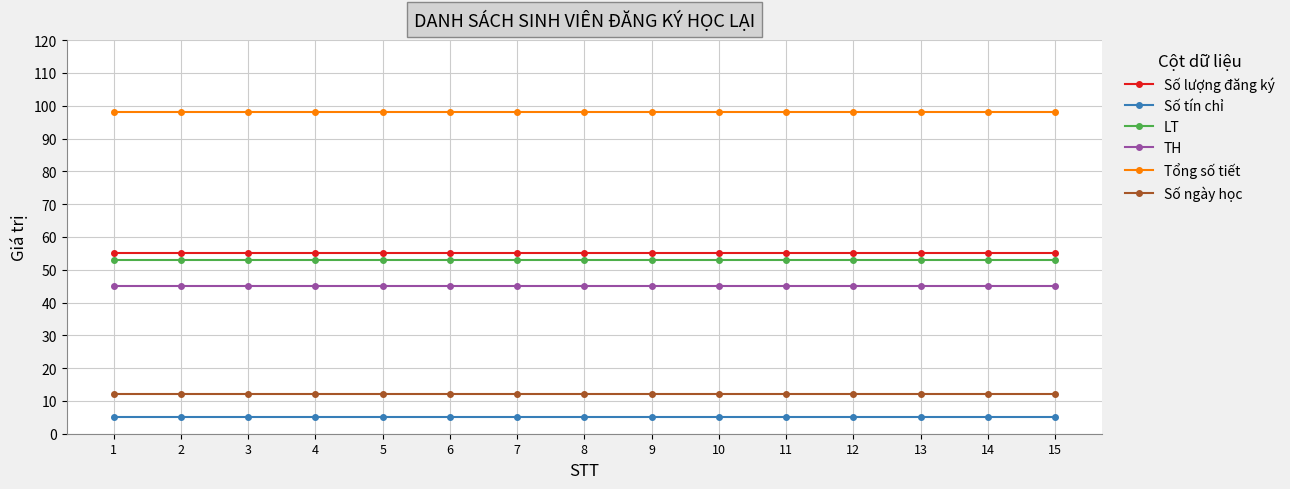

Is the value of Tổng số tiết at 10 greater than the value of Số tín chỉ at 11?

Yes